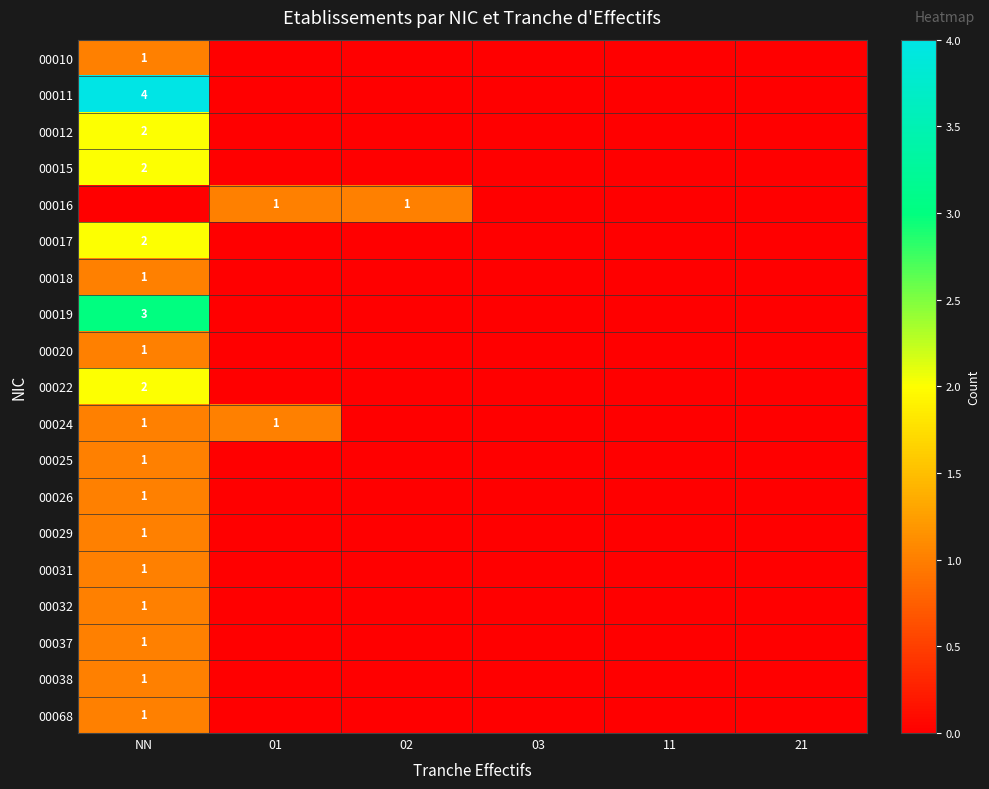

Is it true that 00010 equals 1 at NN?

True